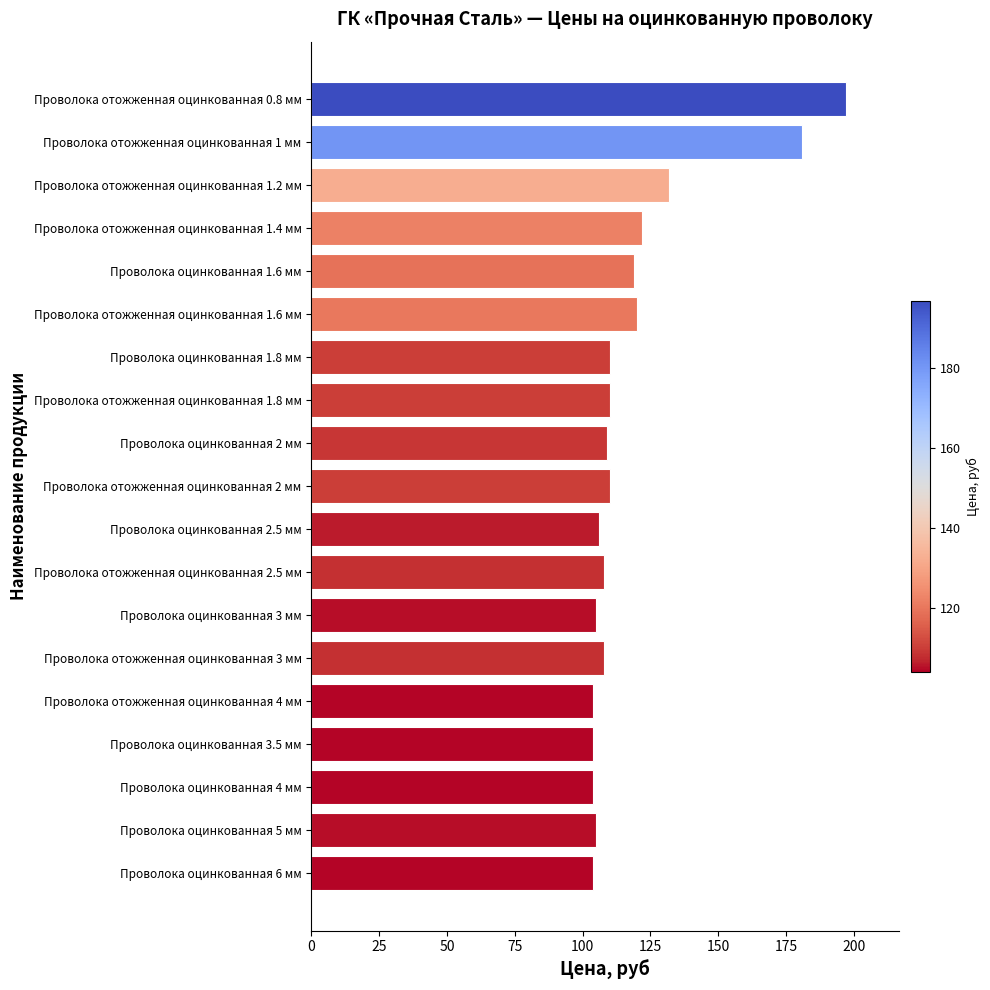

What is the minimum value shown in the chart?

104